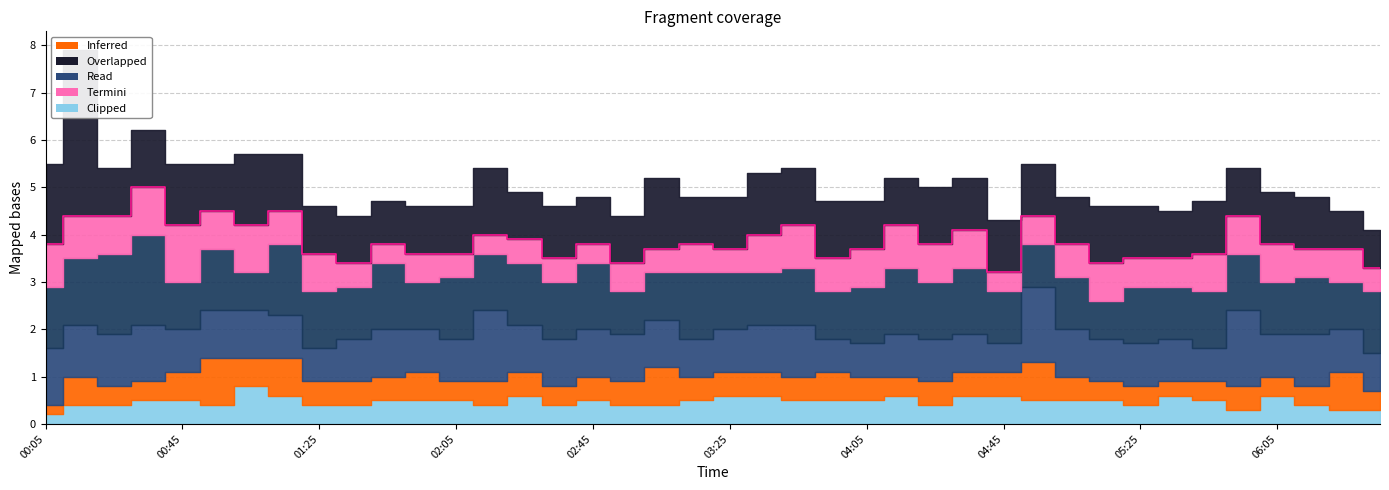

At which label is 9.681 closest to 0?

01:45